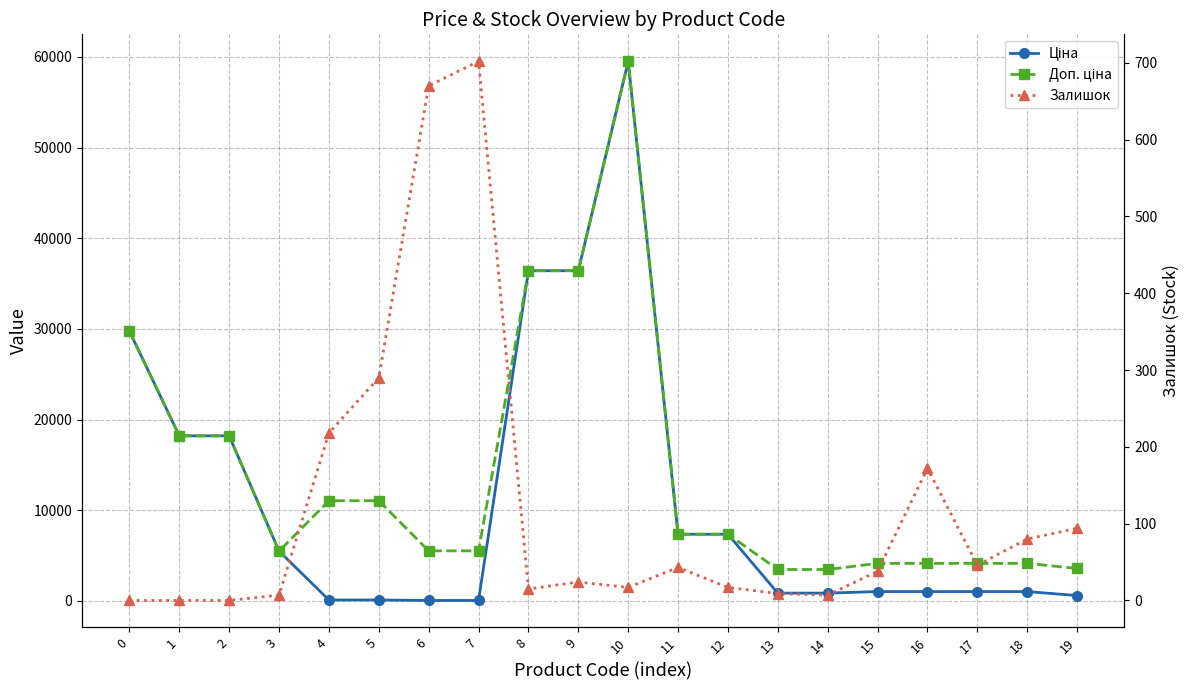

Between 8 and 5, which is larger?

8